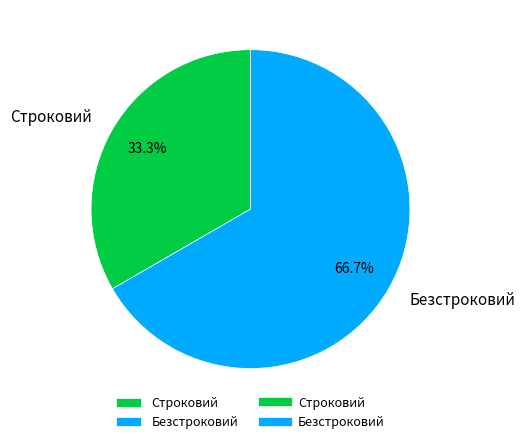

What is the largest slice in the pie chart?

Безстроковий